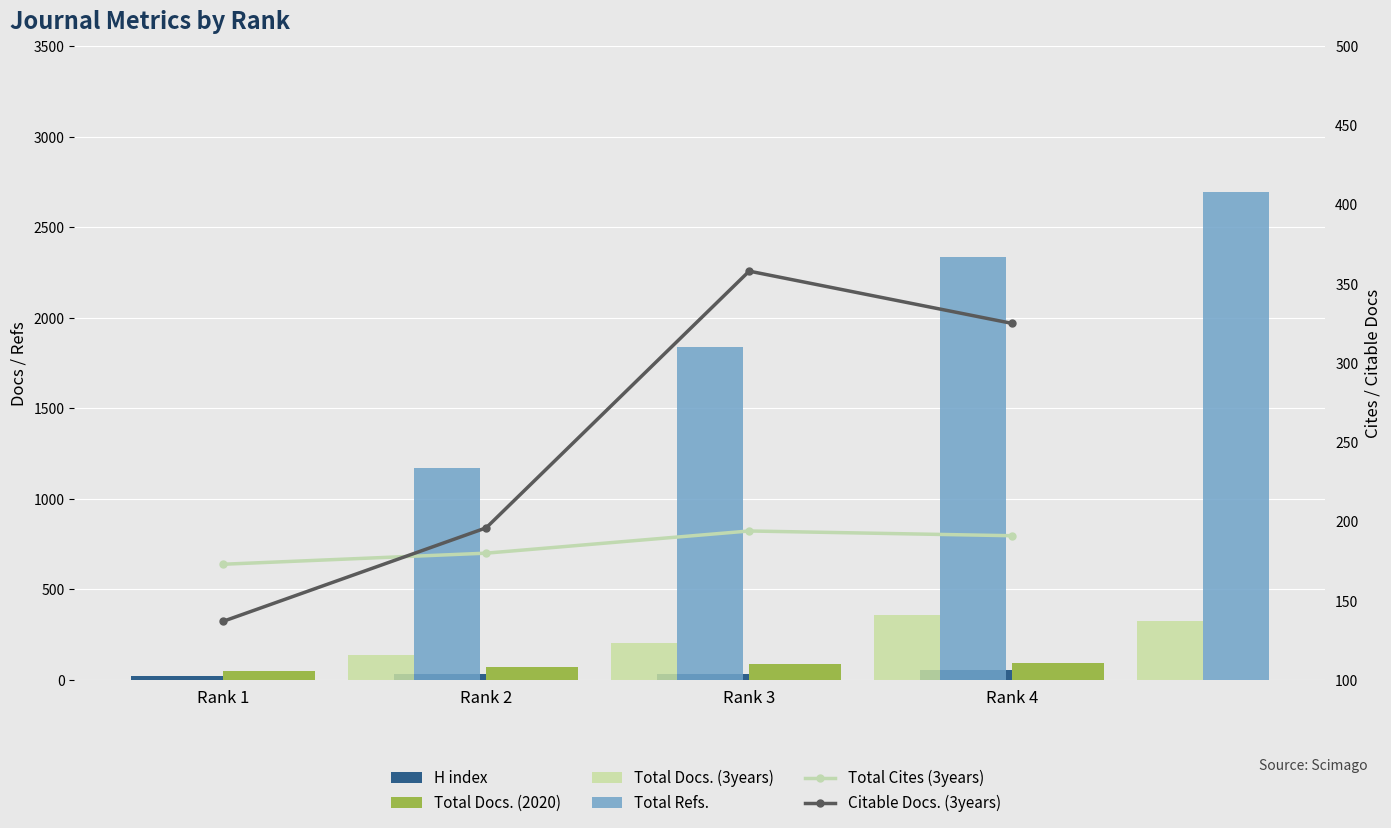

What is the highest value of the Total Cites (3years) series?

194